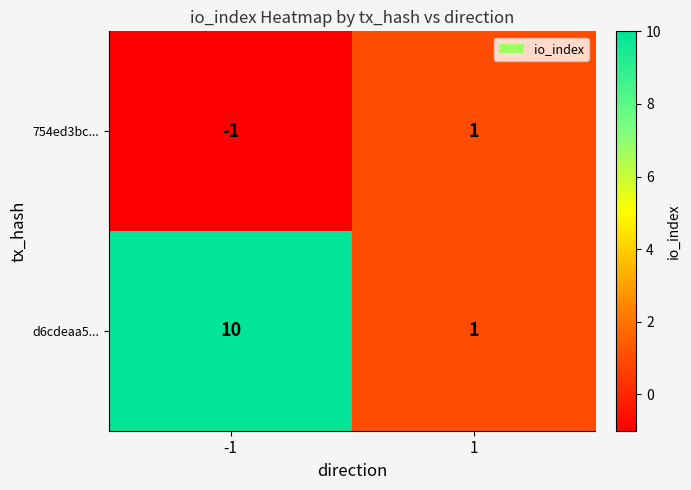

Rank the categories by 754ed3bc... value from highest to lowest.

1, -1